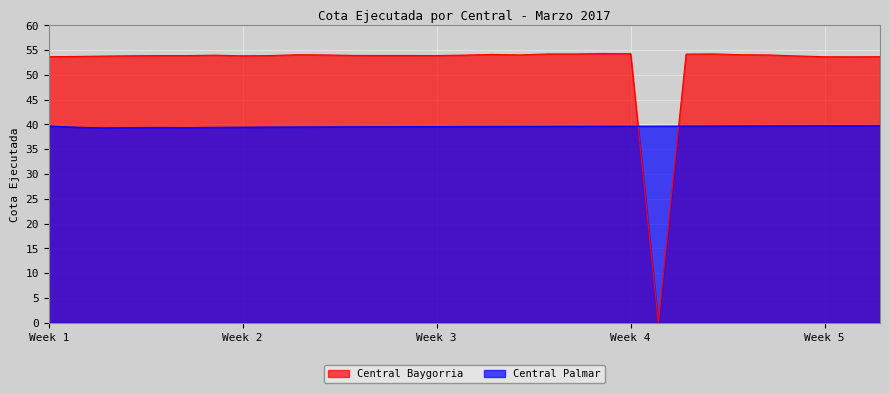

How many interior local valleys does the Central Baygorria series have?

5